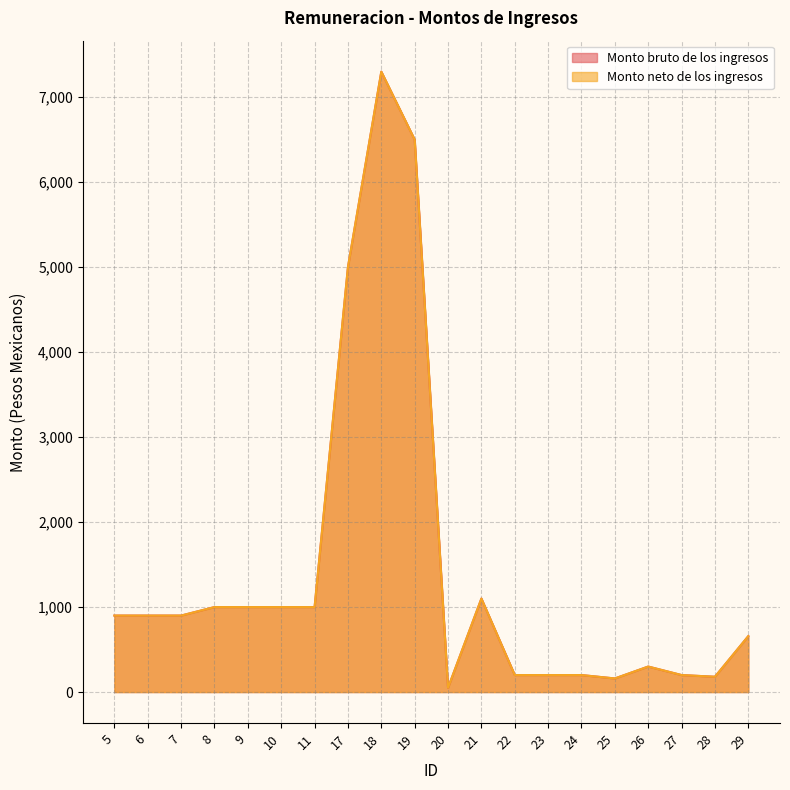

True or false: Monto bruto de los ingresos and Monto neto de los ingresos intersect in this chart.

False